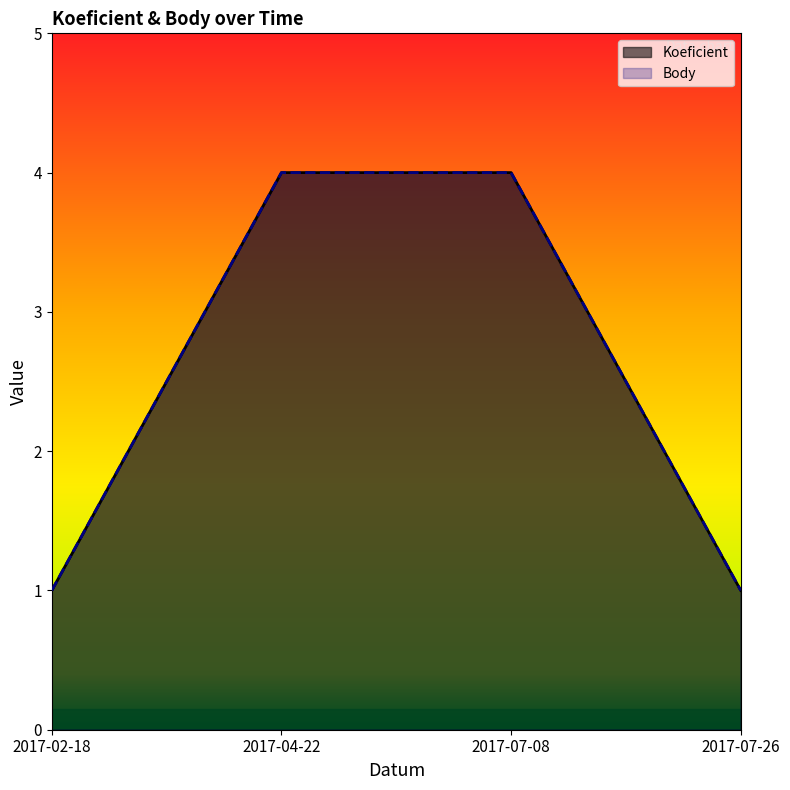

Where is Body nearest to the value 2?

2017-02-18